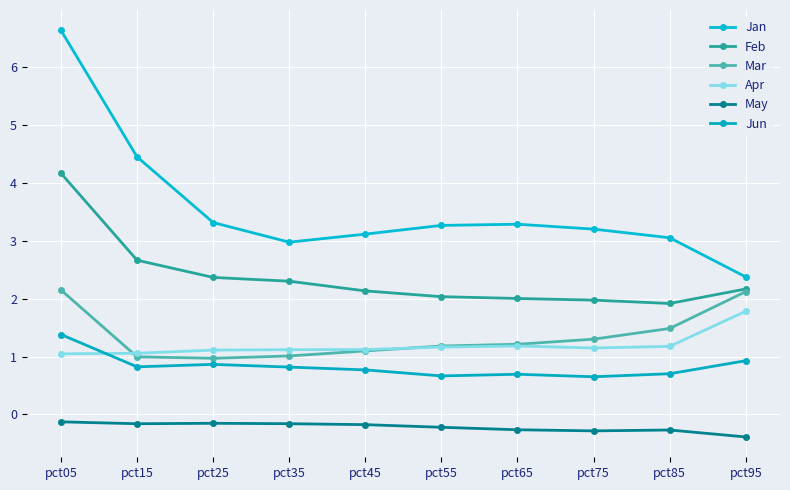

Between pct35 and pct95, which series saw the biggest shift?

Mar